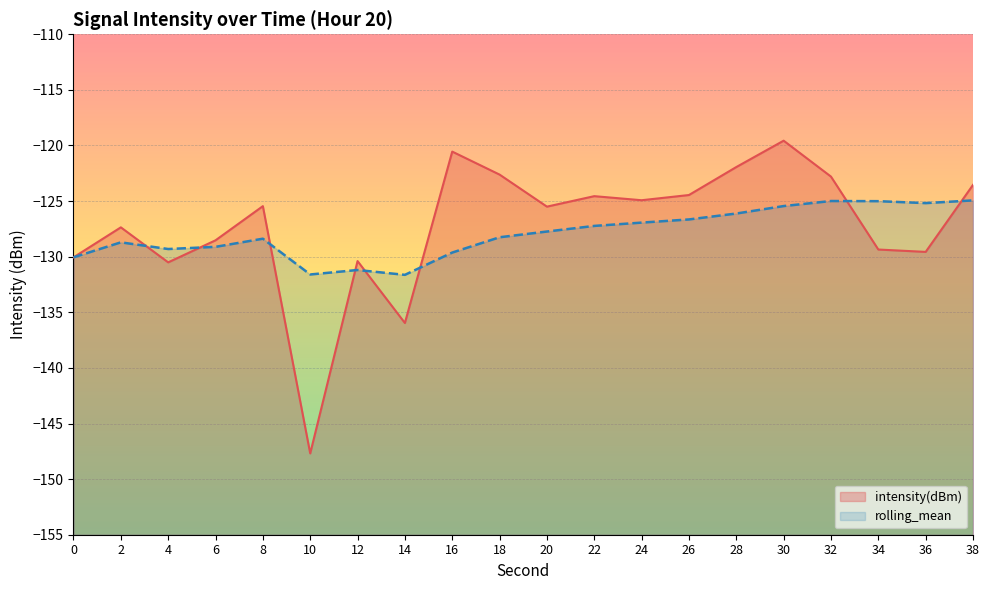

Rank the series at 24 from lowest to highest value.

rolling_mean, intensity(dBm)